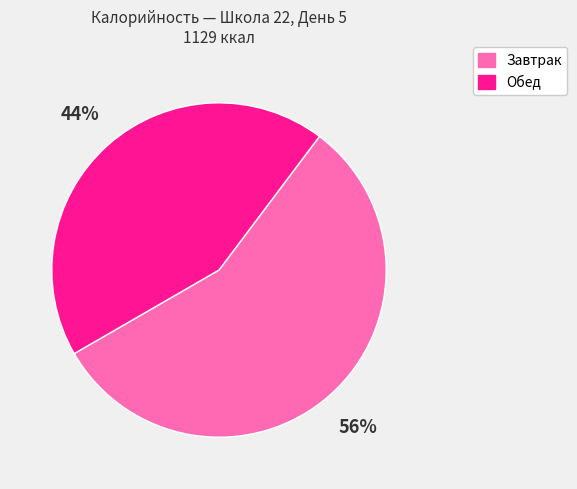

The Обед slice represents 44% of the pie. True or false?

True